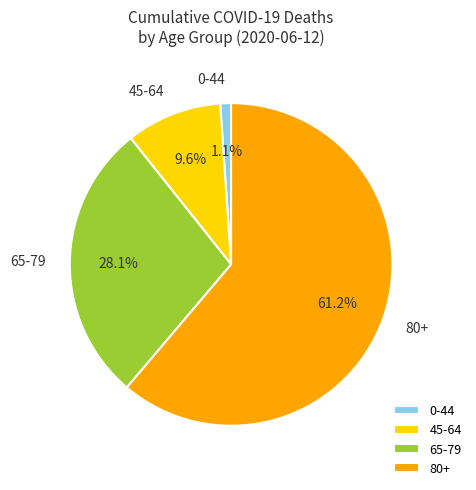

Rank the categories by value from highest to lowest.

80+, 65-79, 45-64, 0-44